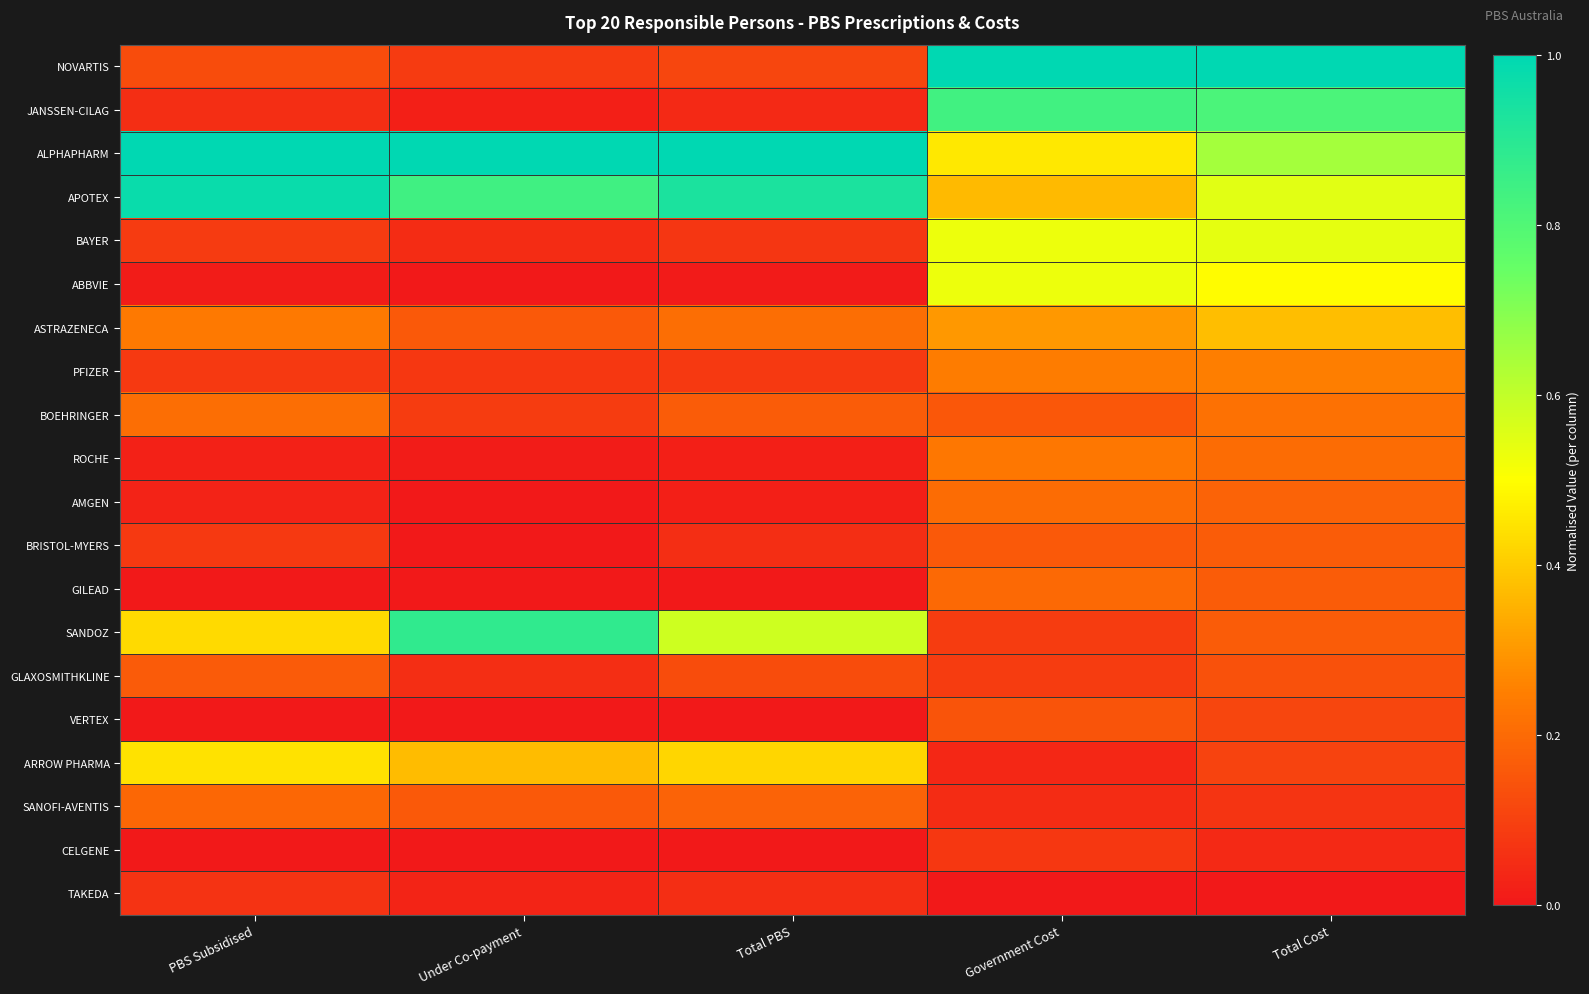

Rank the series at PBS Subsidised from highest to lowest value.

ALPHAPHARM, APOTEX, ARROW PHARMA, SANDOZ, ASTRAZENECA, BOEHRINGER, SANOFI-AVENTIS, GLAXOSMITHKLINE, NOVARTIS, BAYER, PFIZER, BRISTOL-MYERS, TAKEDA, JANSSEN-CILAG, AMGEN, ROCHE, ABBVIE, GILEAD, CELGENE, VERTEX